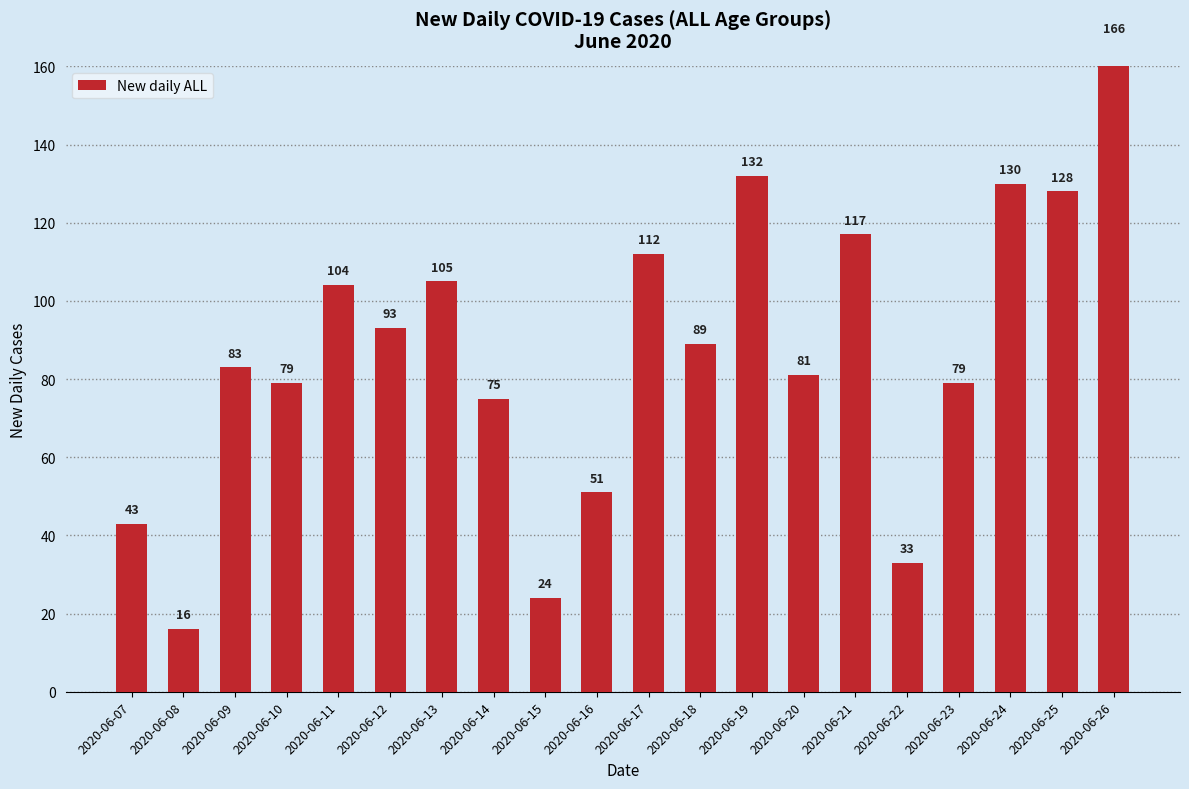

The value at 2020-06-08 is 21. True or false?

False